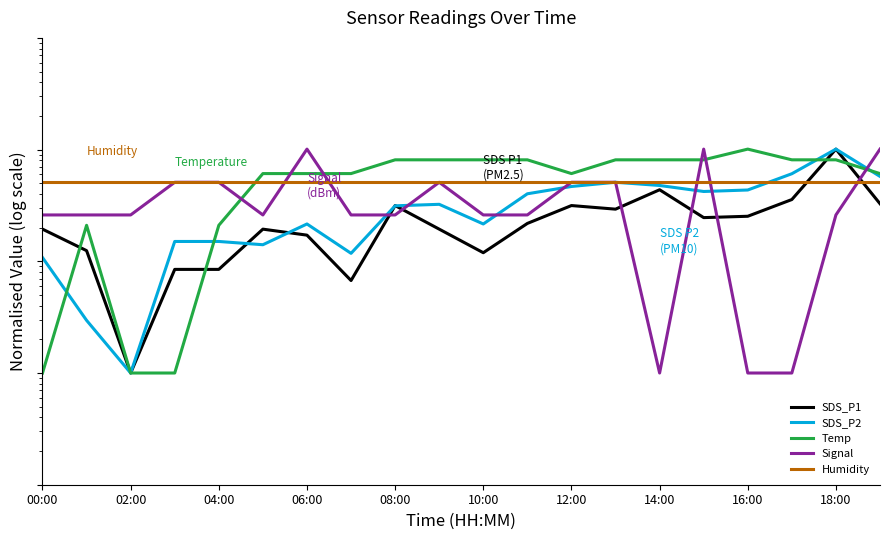

What is the spread (max minus min) of values at 19?

0.7